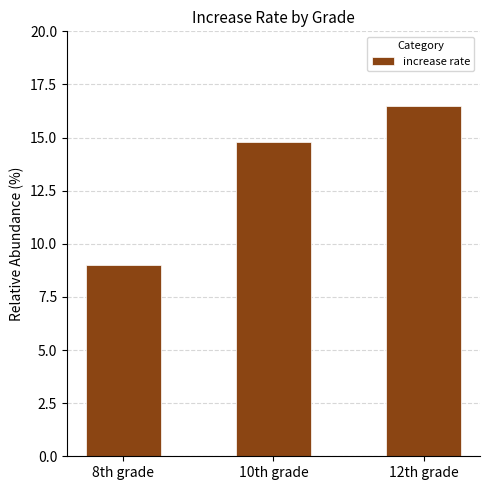

What position from the right is 8th grade?

3